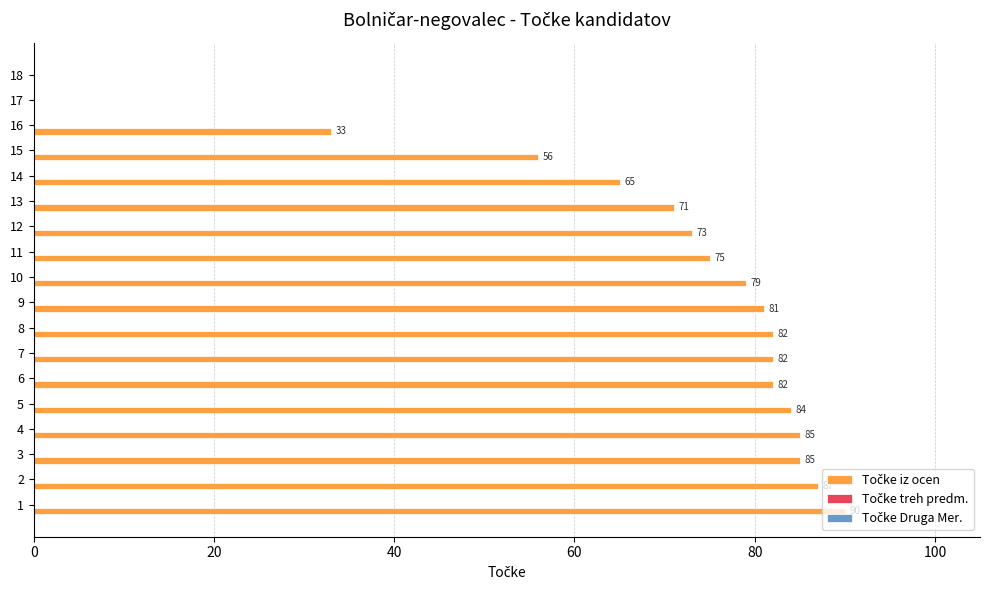

How many data points does each series have?

18